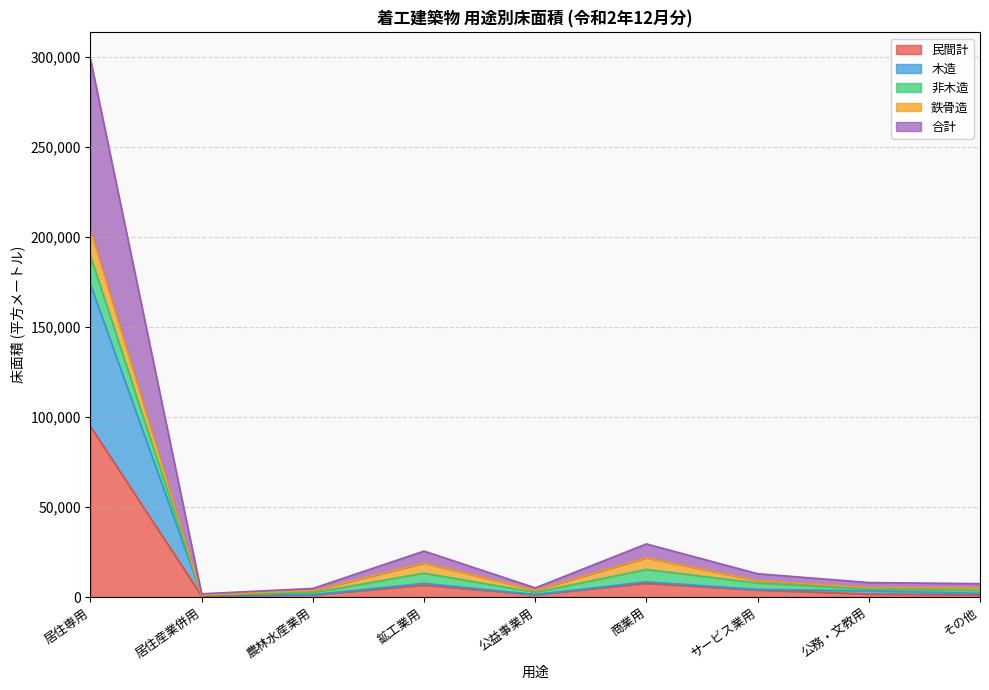

Between 農林水産業用 and その他, which series saw the biggest shift?

合計